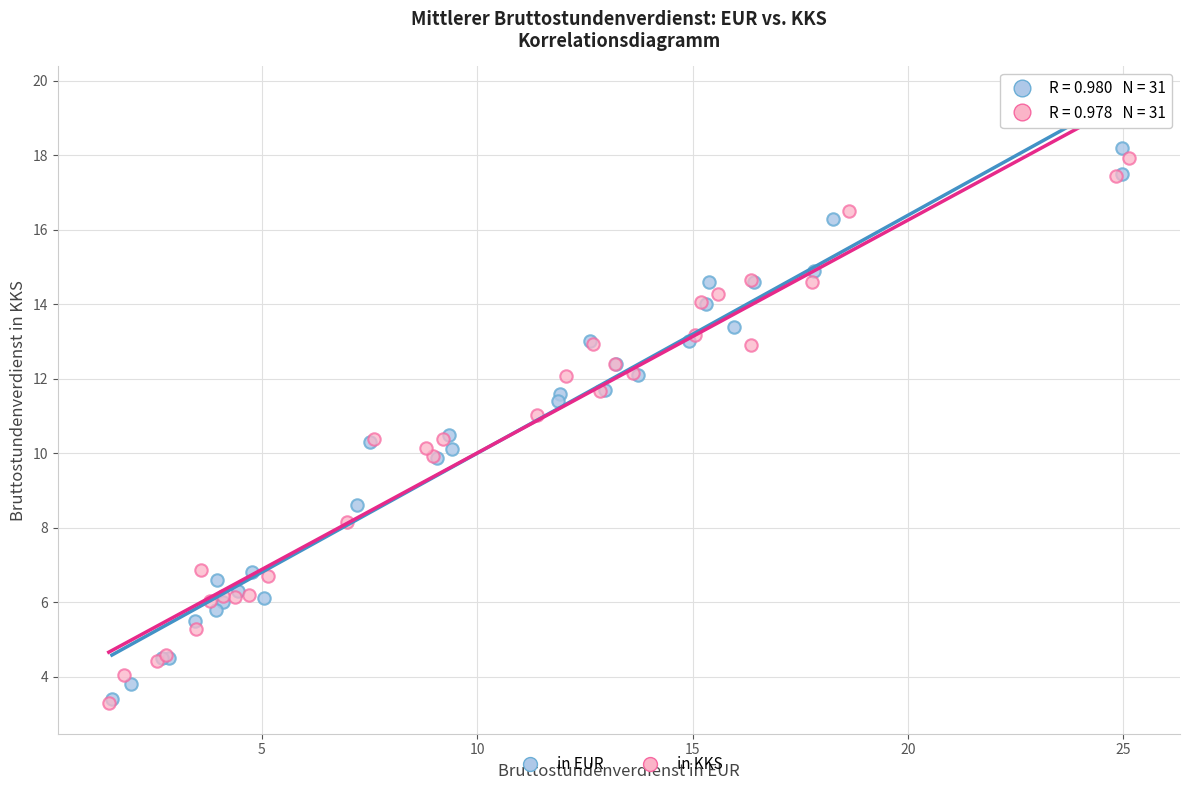

Which series has the largest Y range (max minus min)?

in EUR